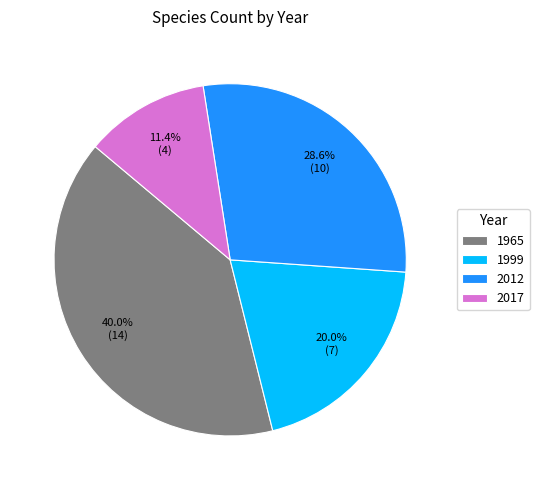

Is 1999 the majority of the pie?

No